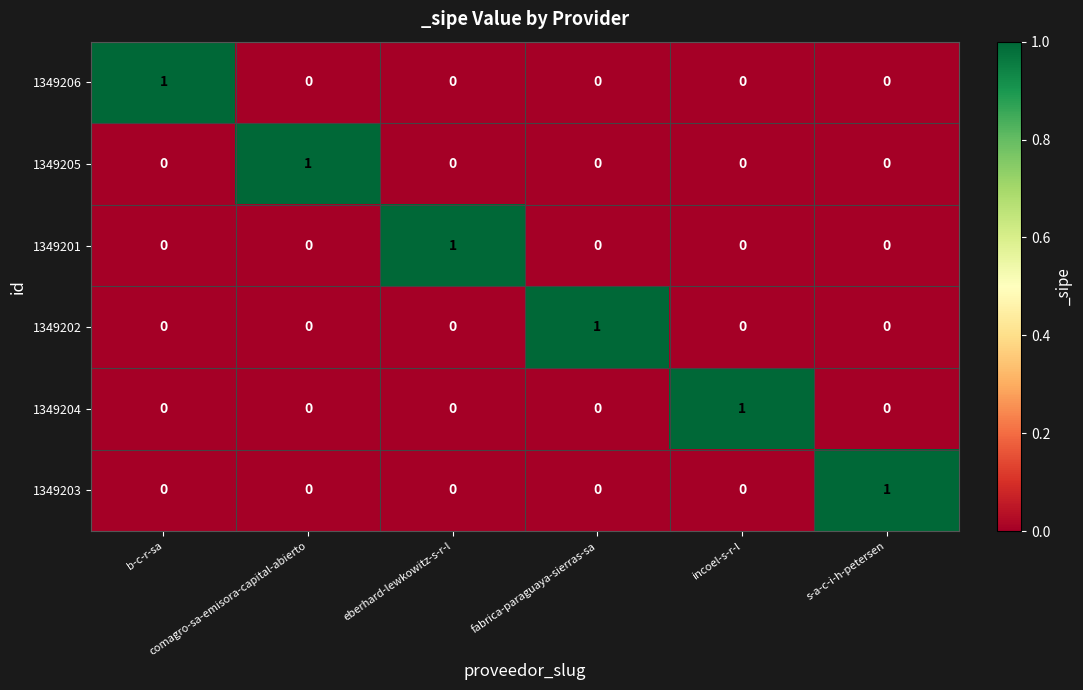

What is the total value across all series at incoel-s-r-l?

1